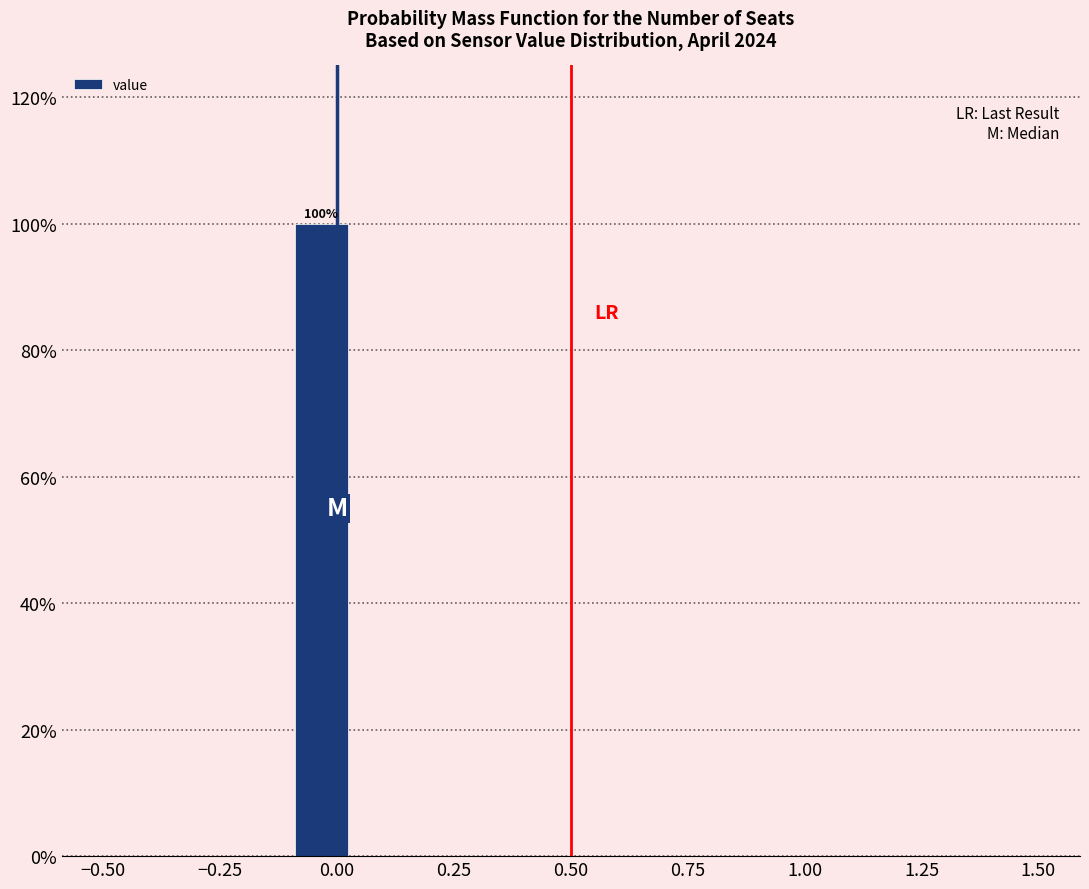

Around what value on the x-axis is the tallest bar? Give the approximate position of its centre, as read against the axis.

-0.05